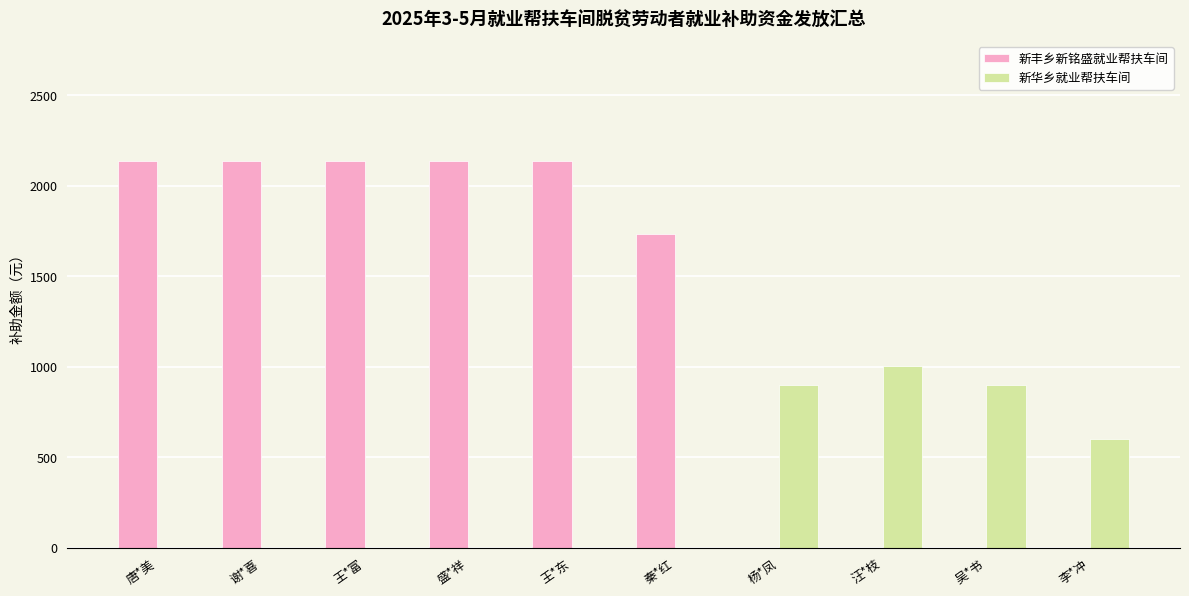

Count the 新丰乡新铭盛就业帮扶车间 values in the range 0 to 2136.

10